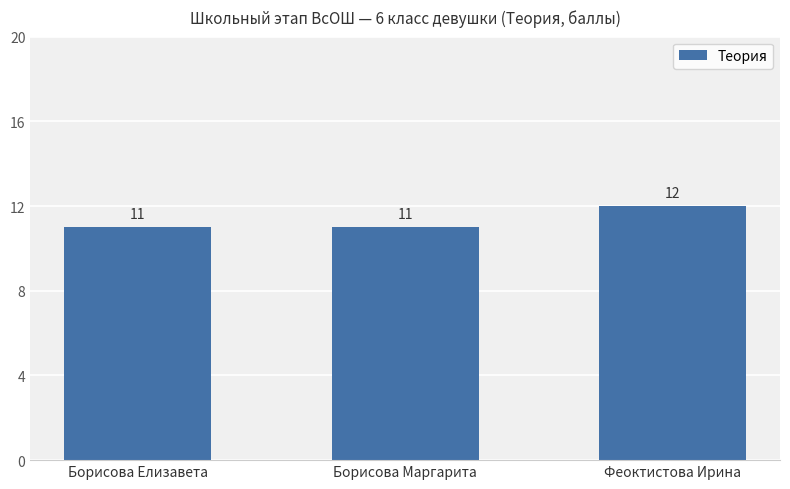

What is the difference between the values at Борисова Маргарита and Феоктистова Ирина?

1